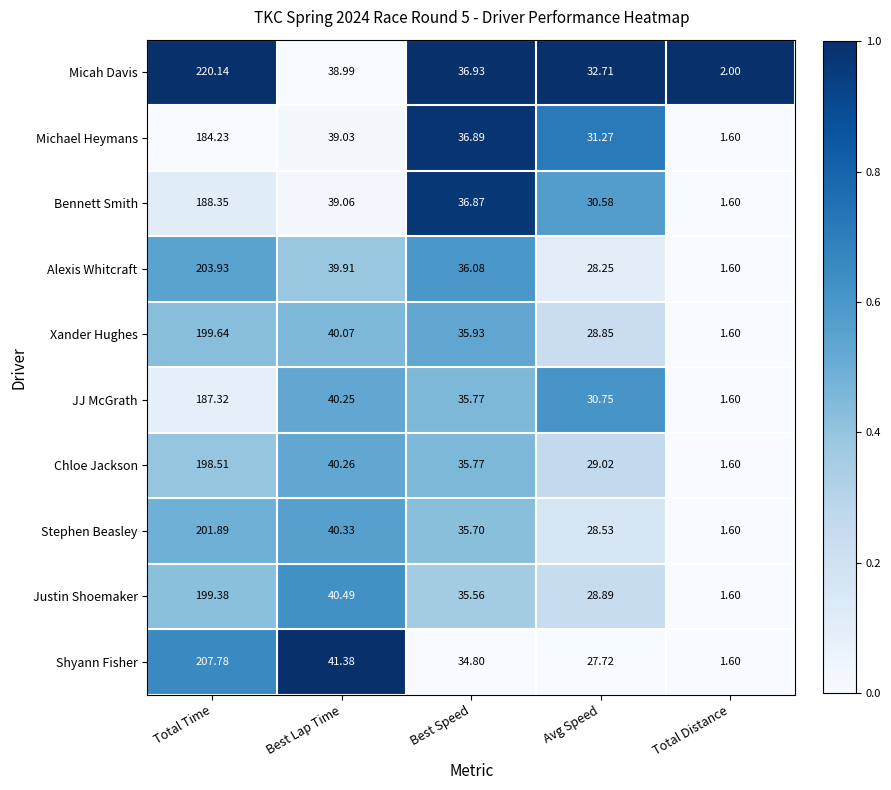

Which series changed the most between Best Speed and Total Distance?

Michael Heymans